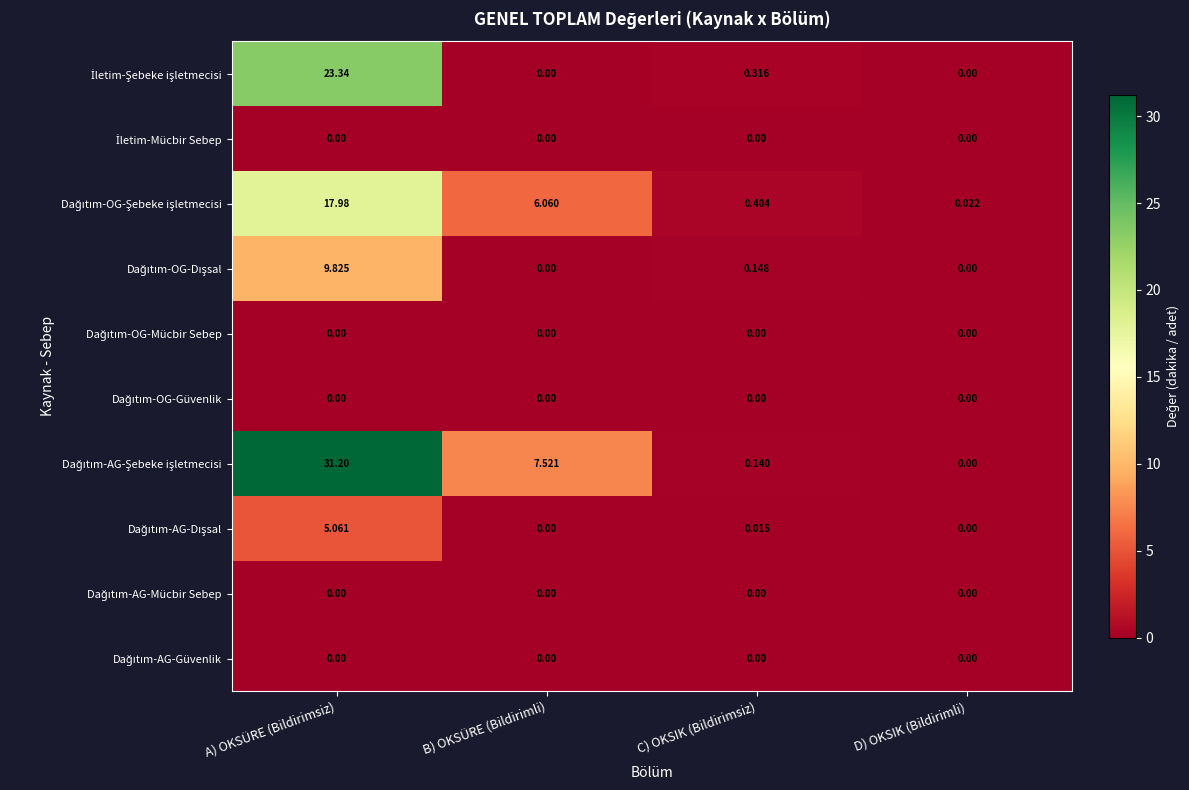

What is the greatest value displayed?

31.2